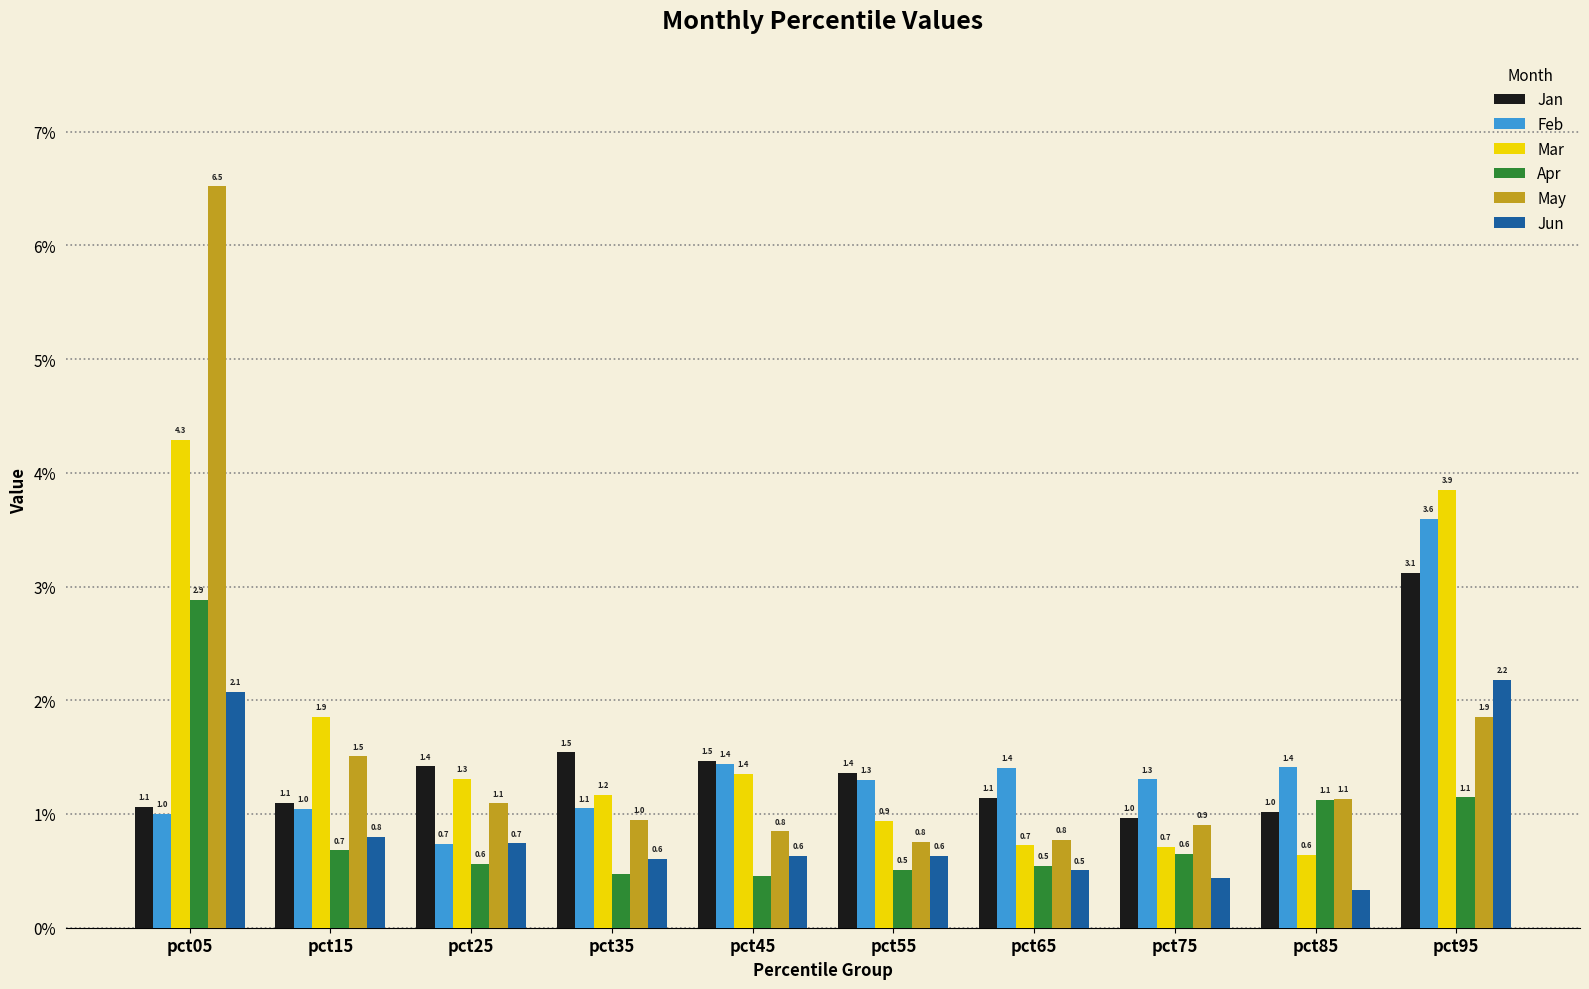

The Feb series shows 1.0 at pct05. True or false?

True